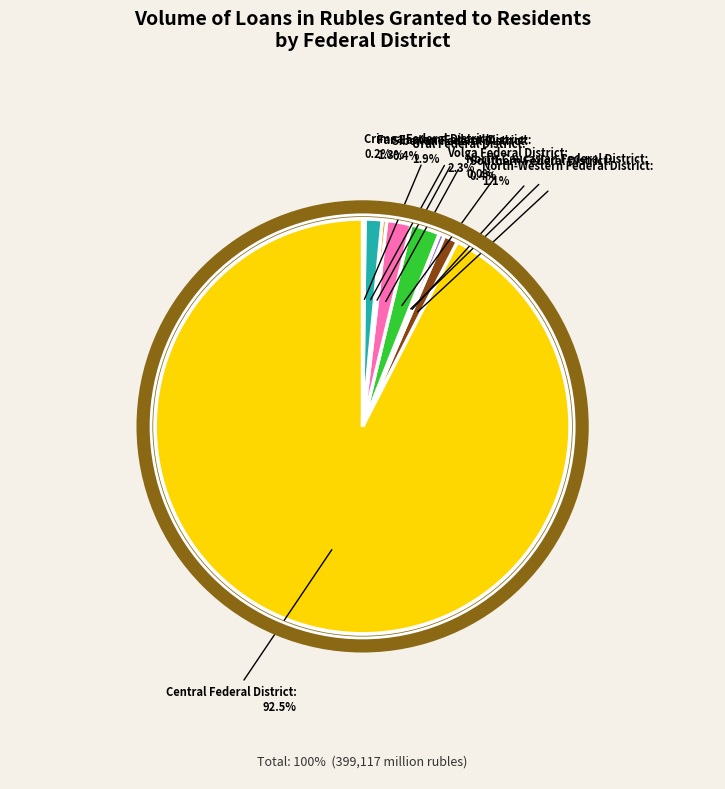

Is there any slice that represents more than half of the pie?

Yes